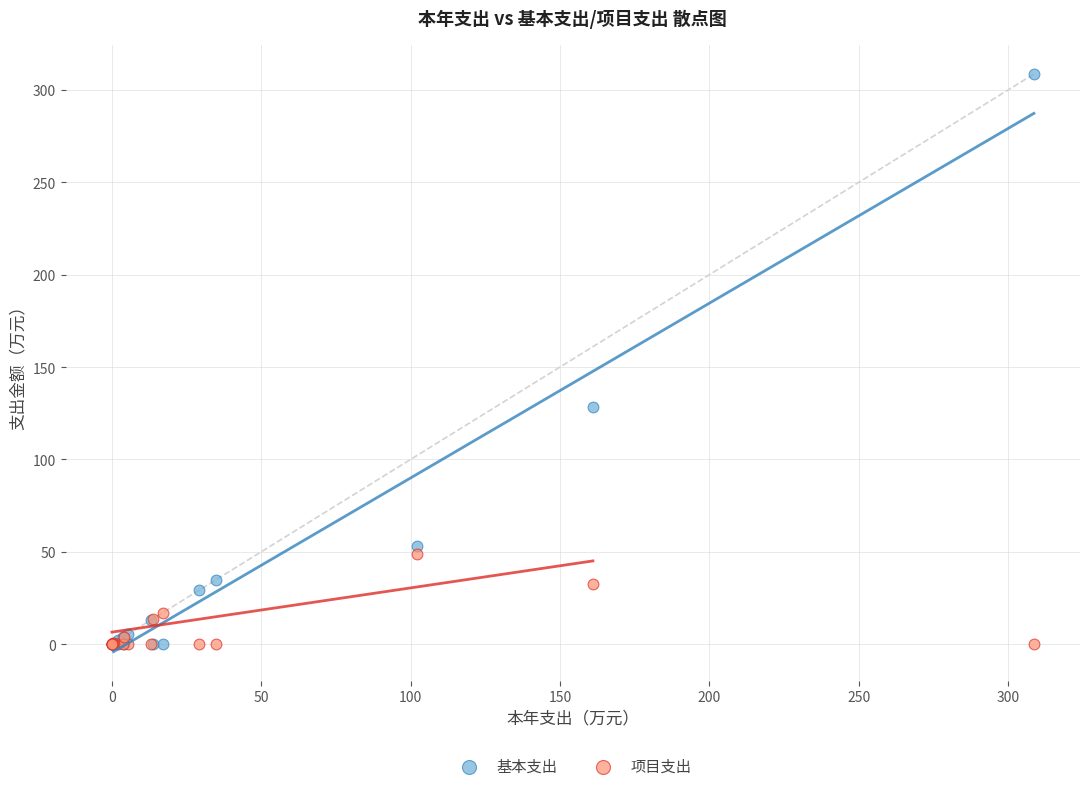

Which series has the largest Y range (max minus min)?

基本支出